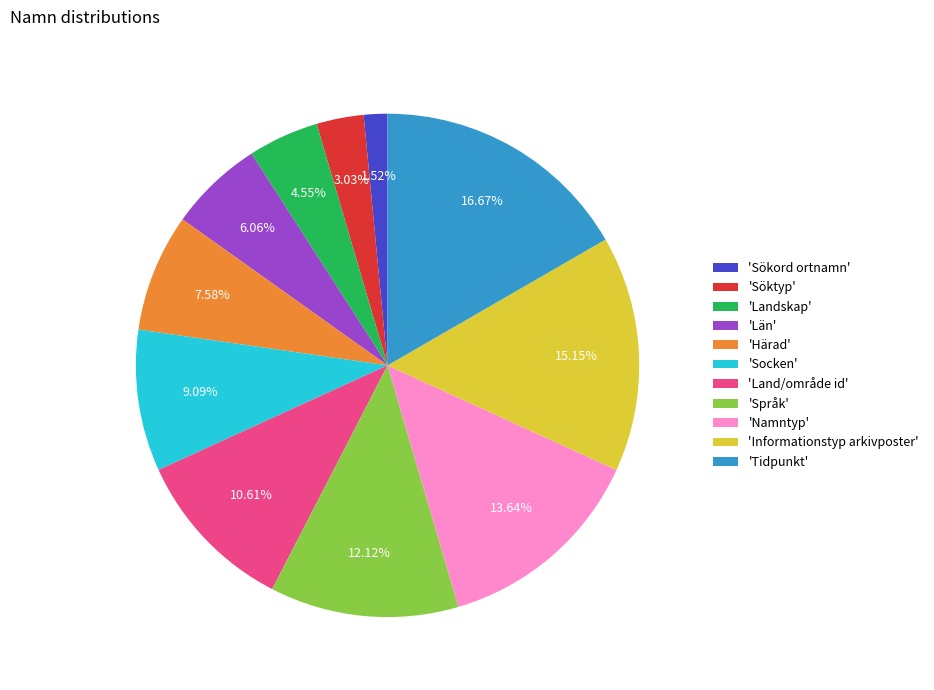

Which has a higher value, 'Söktyp' or 'Socken'?

'Socken'